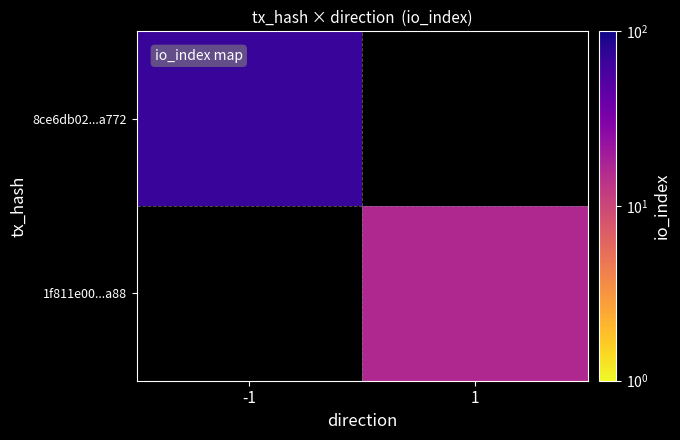

At which category does the chart reach its minimum across all series?

1